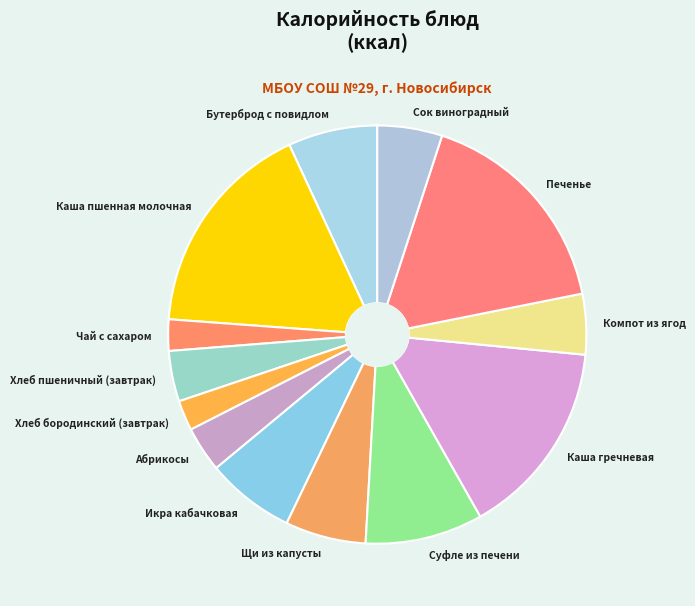

Is it true that Сок виноградный is 5% of the pie?

True